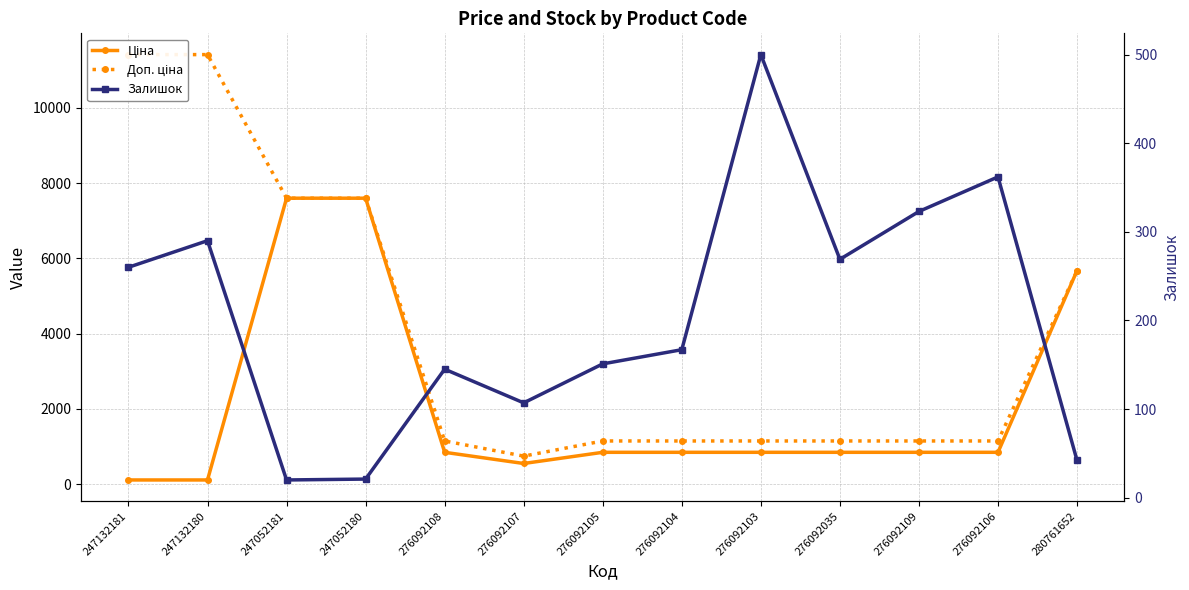

What position from the left is 276092105?

7